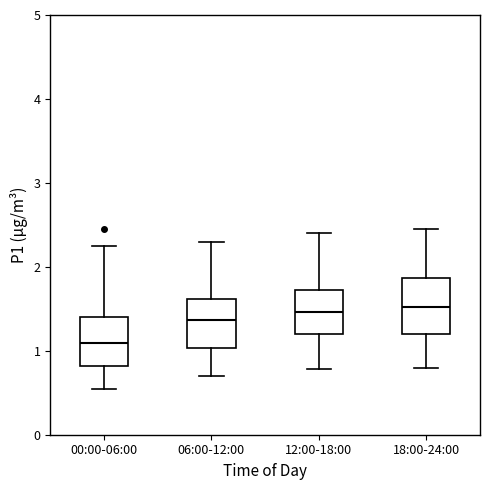

Which box has the lowest median line?

00:00-06:00